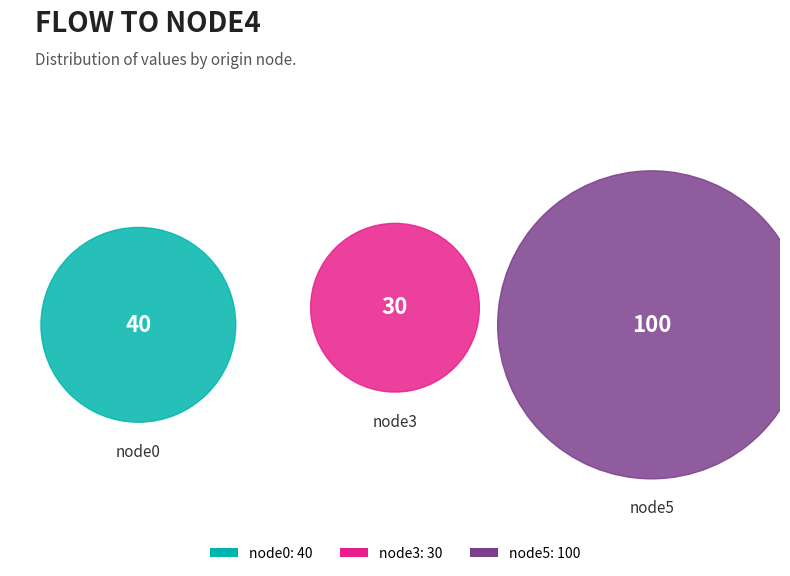

Between node3 and node0, which is larger?

node0